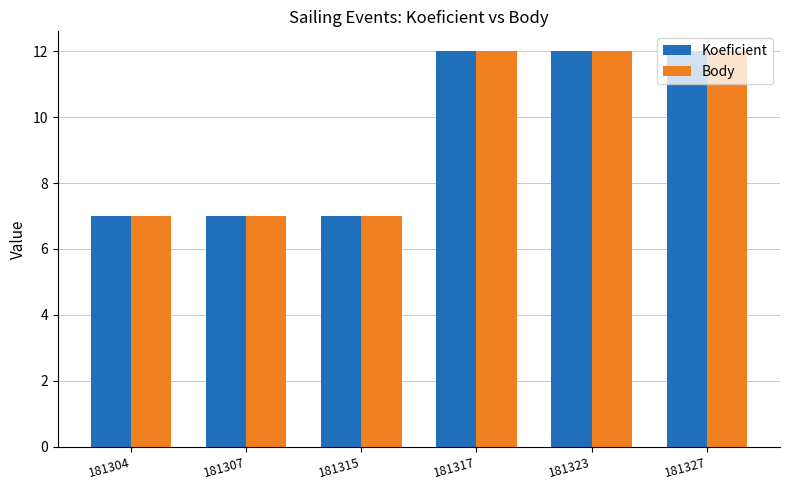

At how many categories does at least one series exceed 8?

3